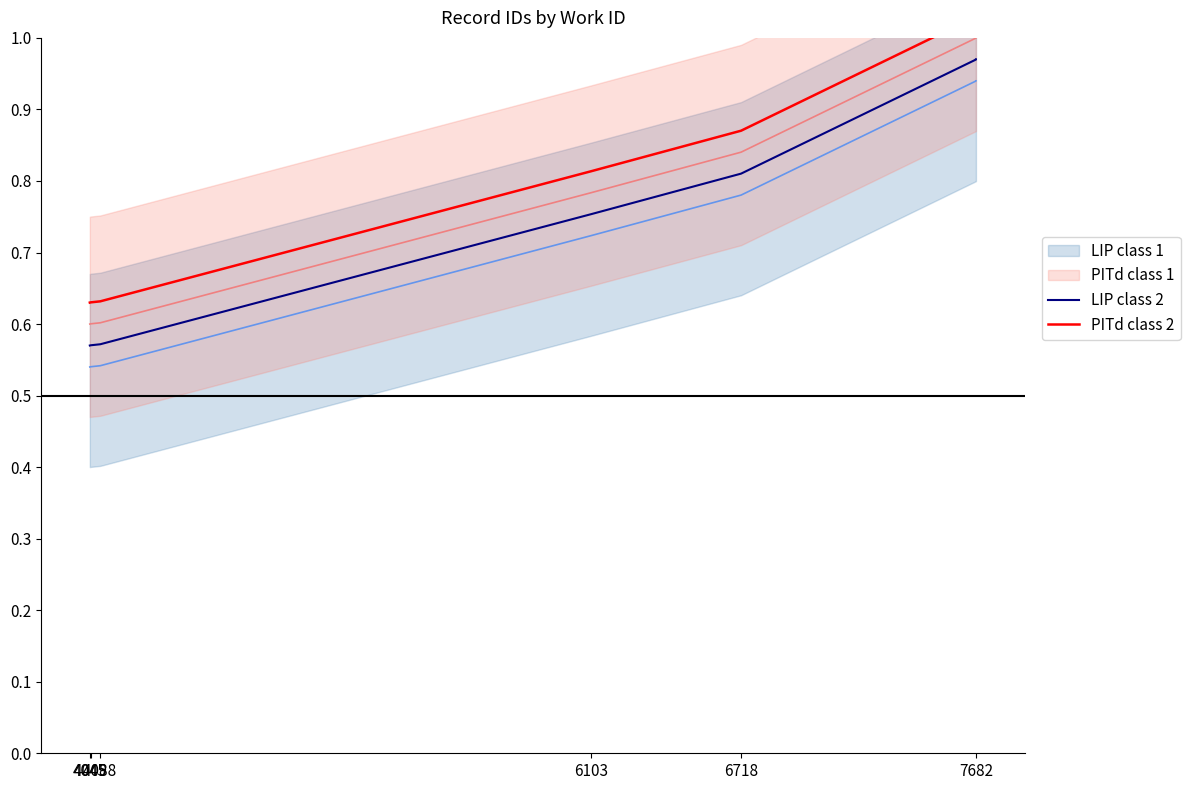

The value of LIP class 1 at 7682 is 1.6. True or false?

False